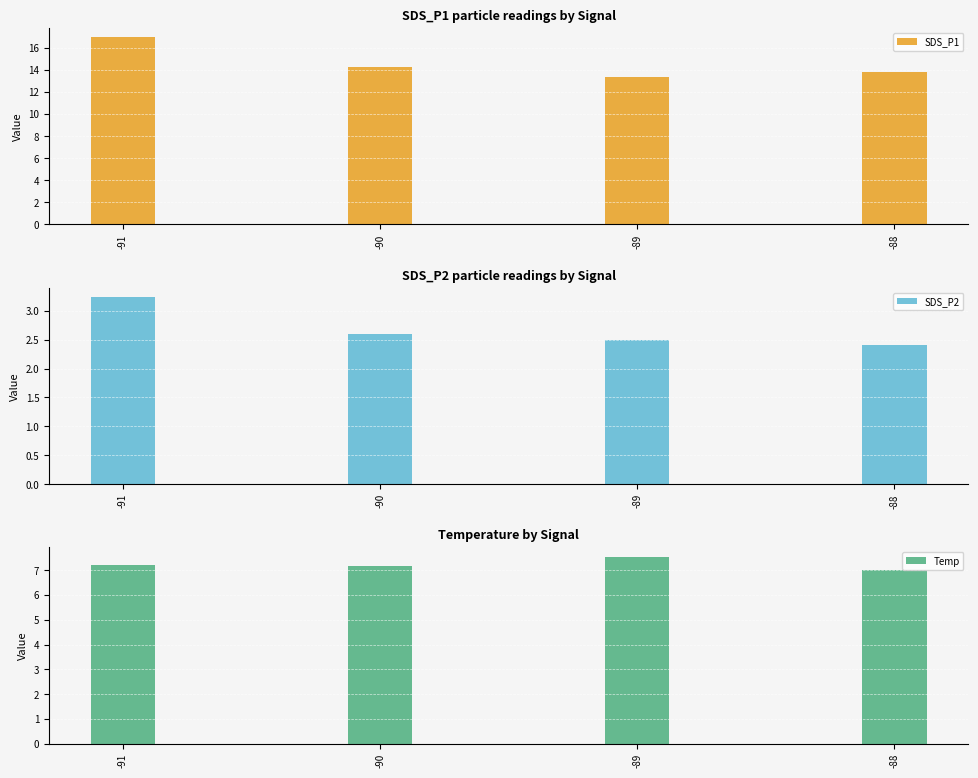

What is the value of the SDS_P1 bar at the 3rd from the left?

13.3